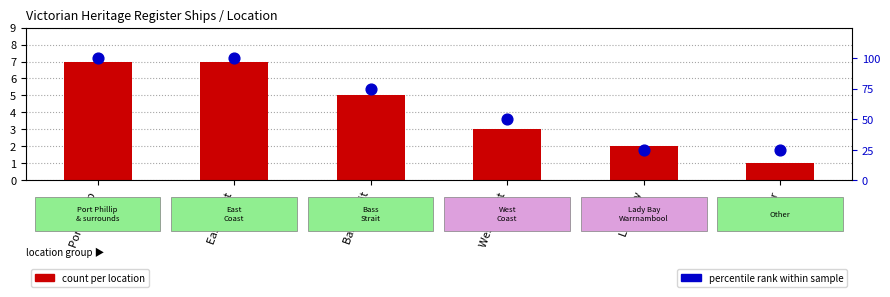

What are all the series names shown in the legend?

count per location, percentile rank within sample